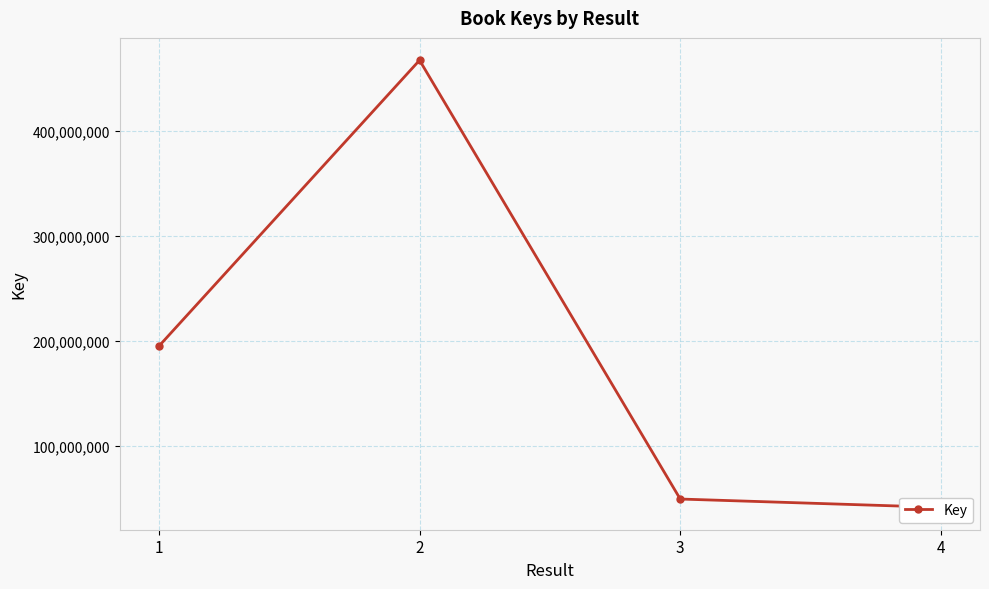

Read the value at 3, to the nearest 10.

49669060